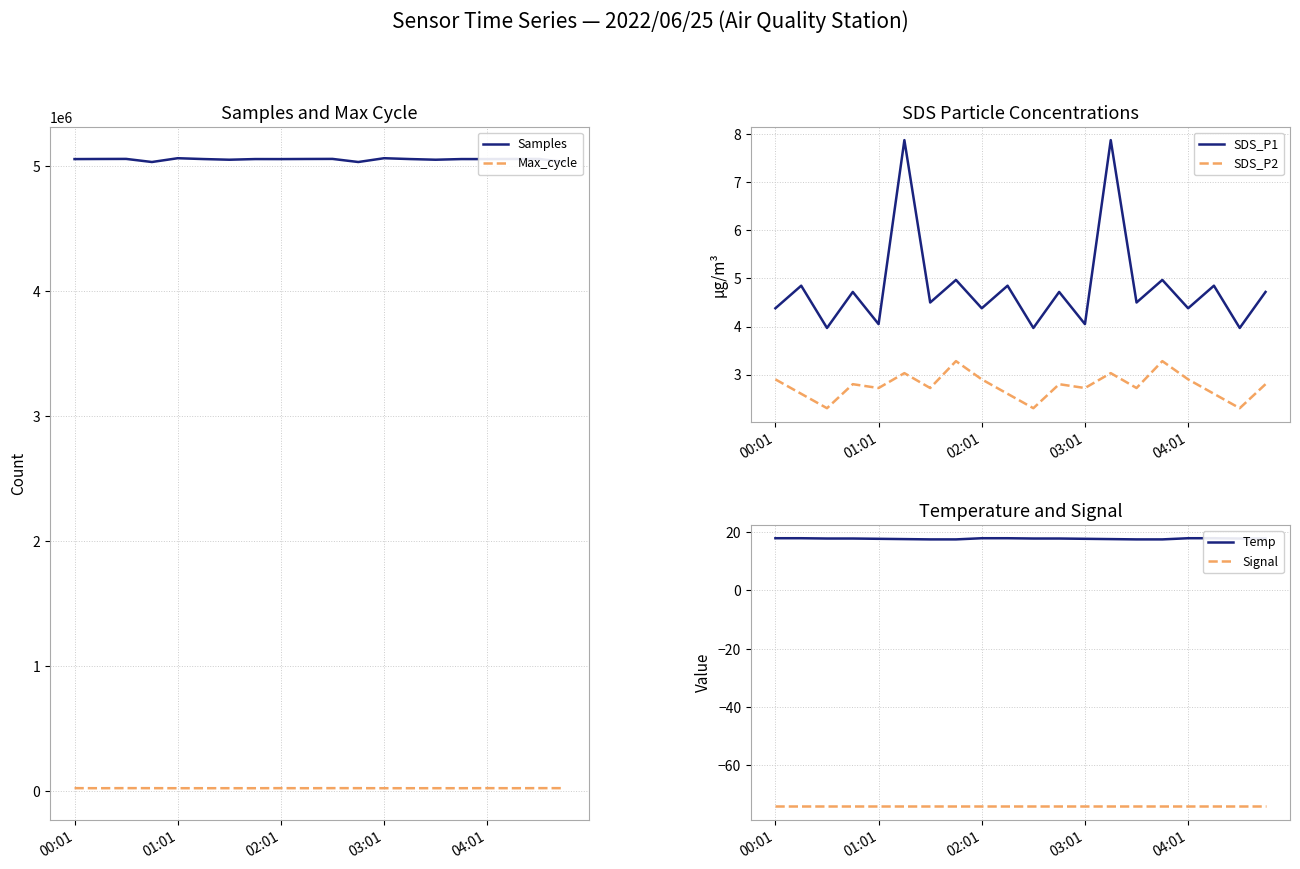

True or false: Temp and Samples intersect in this chart.

False